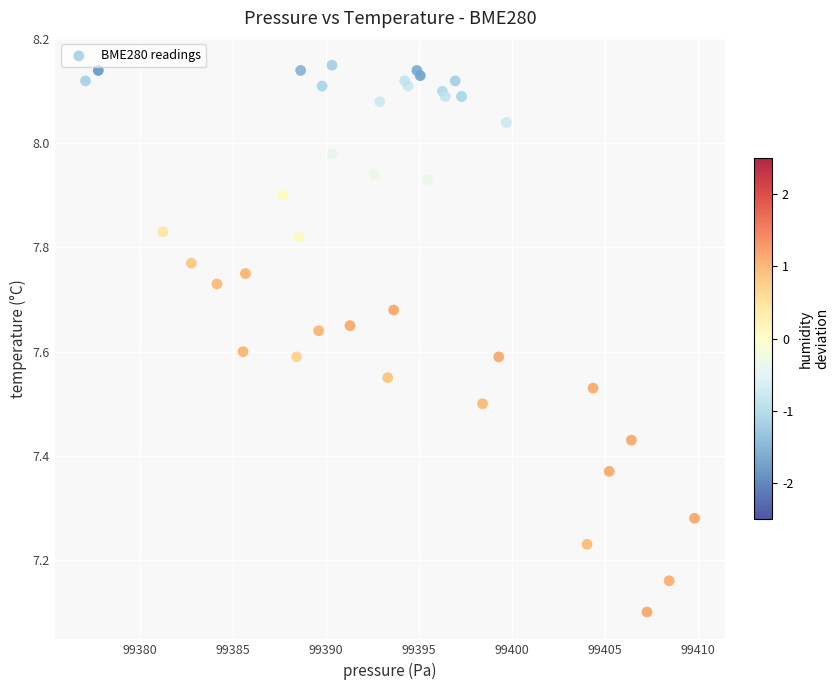

What Y value in the scatter plot is closest to 7?

7.1